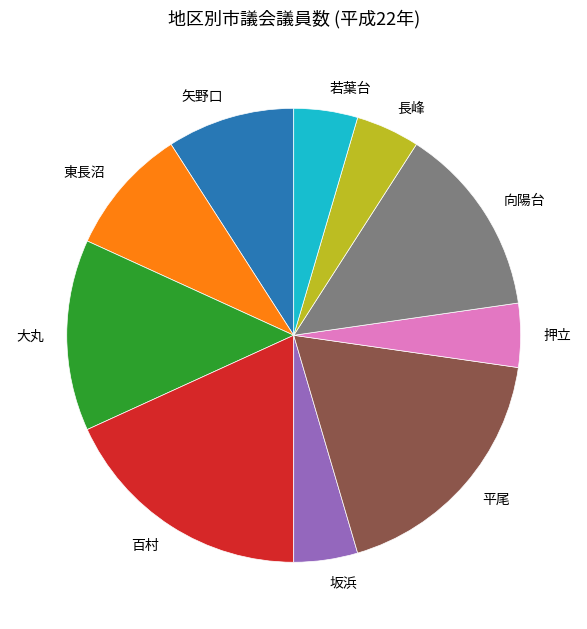

Is it true that 長峰 is 5% of the pie?

True